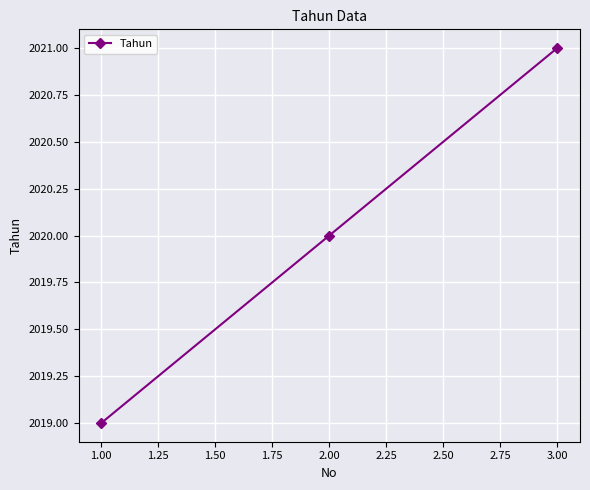

What is the approximate value at 1.00?

2019